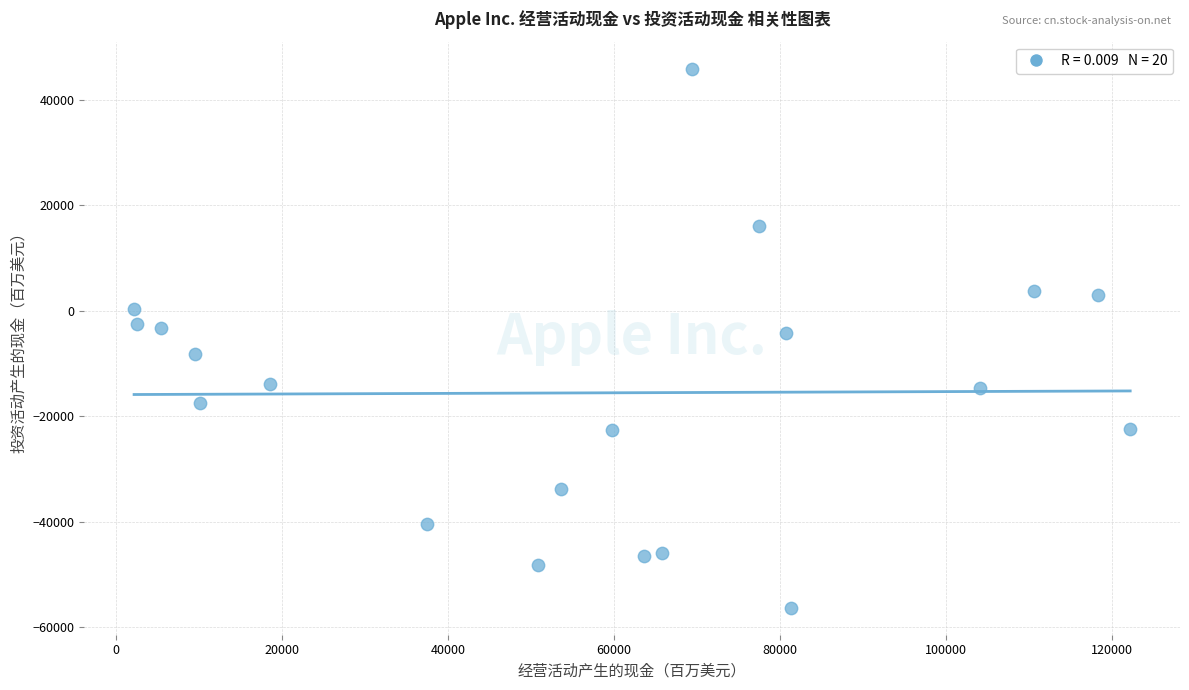

What is the range of Y values (max minus min)?

102170